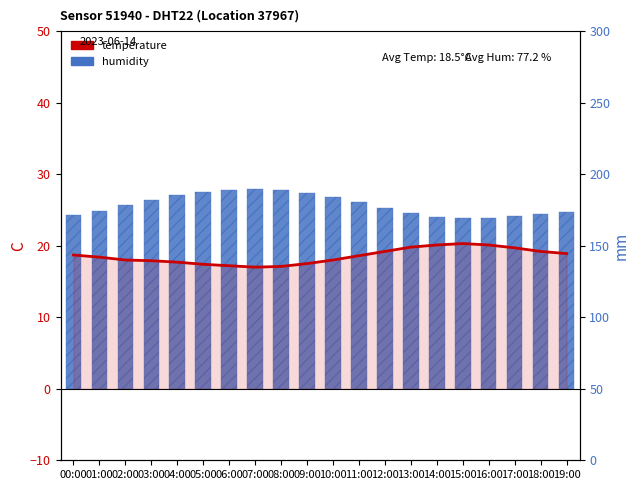

Which label corresponds to the largest value in the chart?

07:00